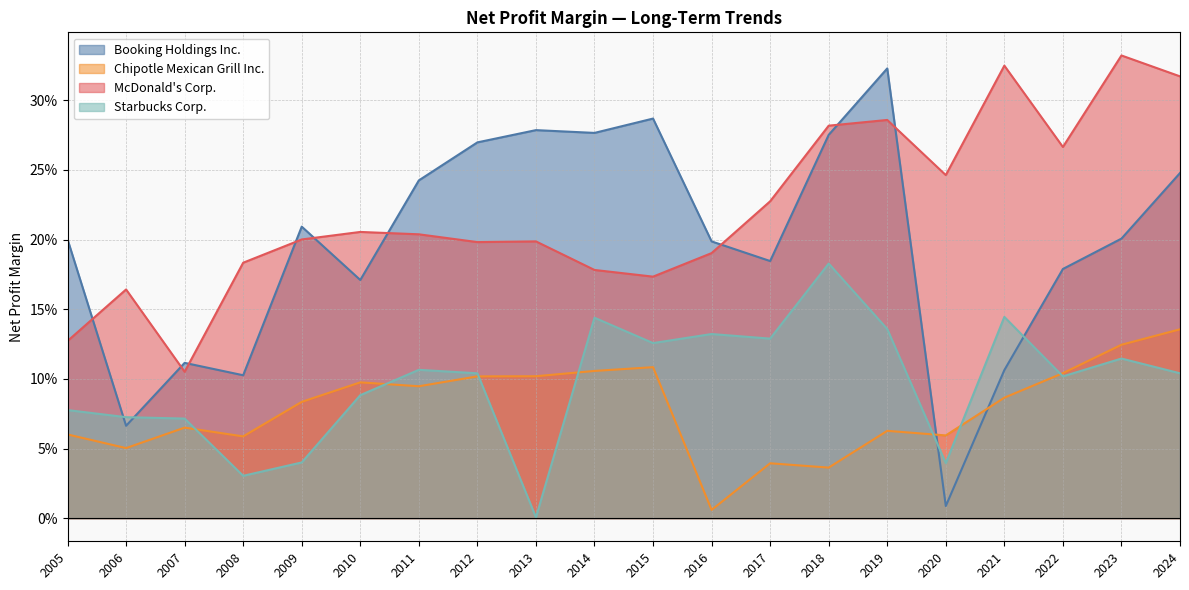

The Booking Holdings Inc. series shows 0.3 at 2018. True or false?

True